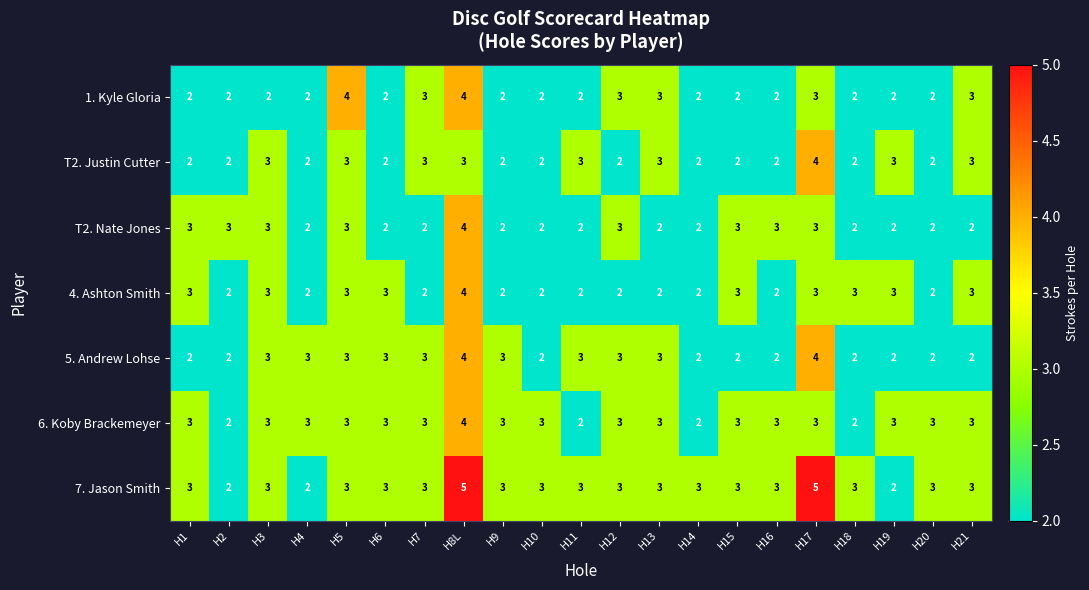

The value of T2. Justin Cutter at H17 is 4. True or false?

True